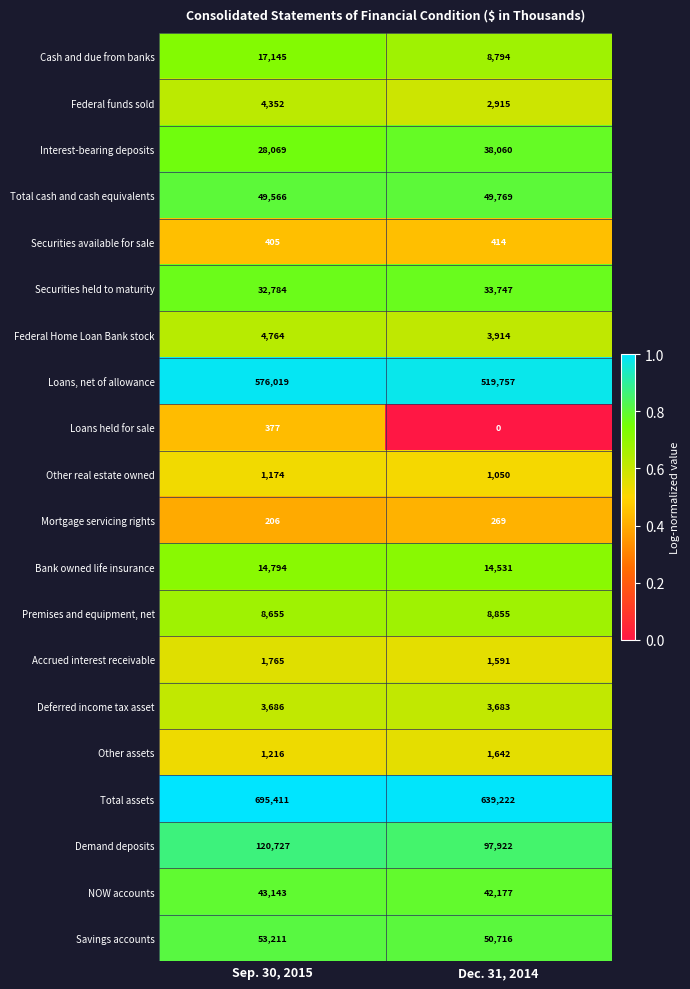

At which category is the sum across all series the highest?

Sep. 30, 2015